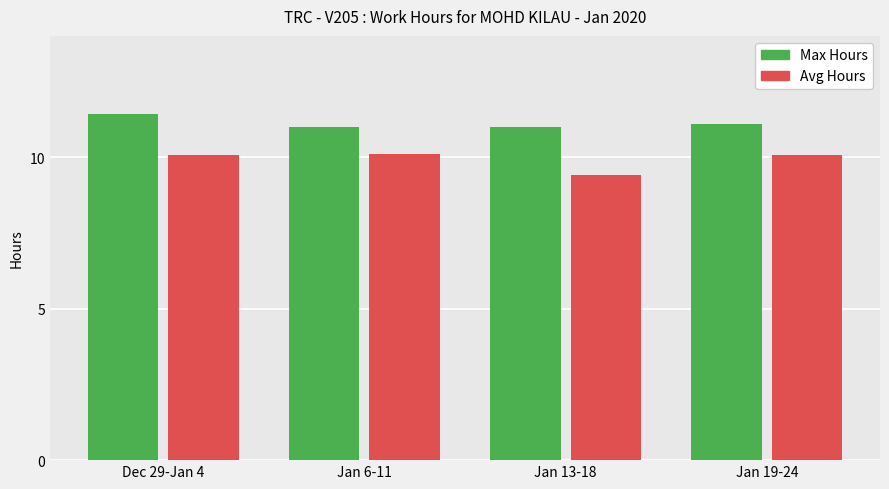

The Max Hours series shows 11.0 at Jan 6-11. True or false?

True